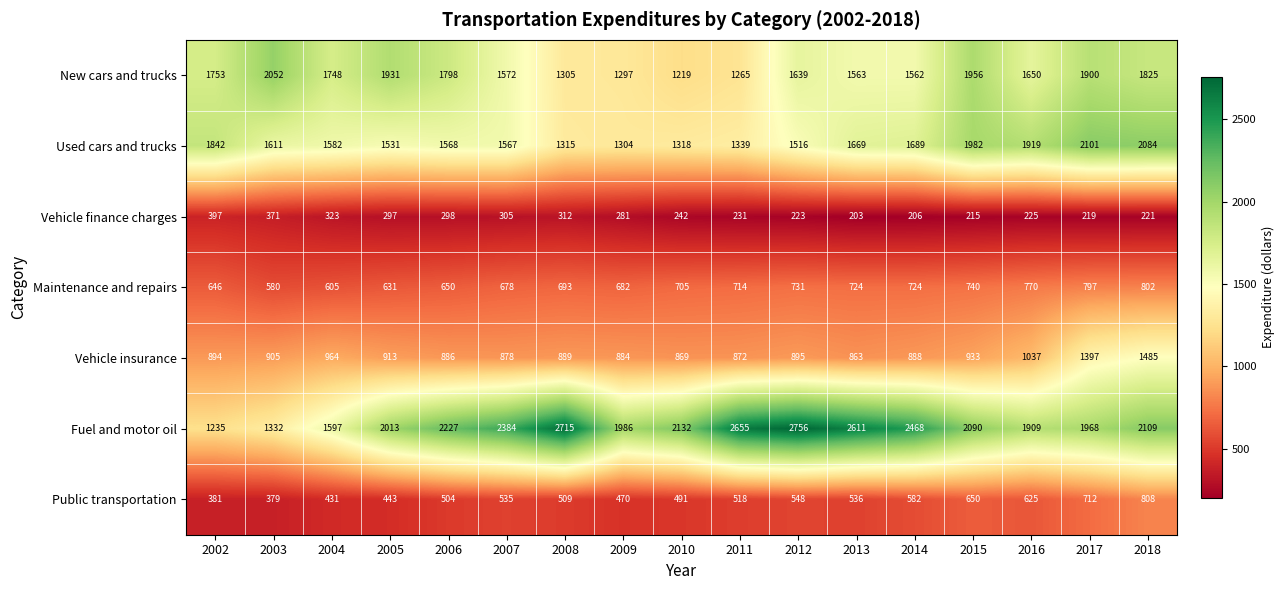

What is the total value across all series at 2013?

8169